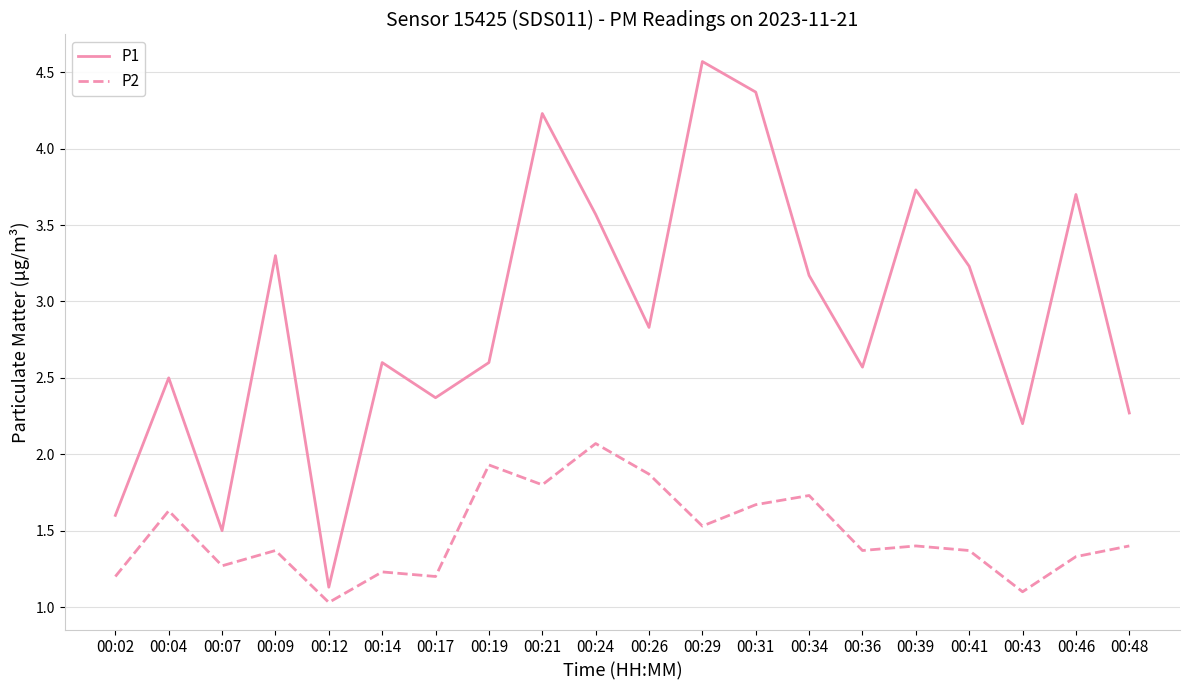

What is the maximum value shown in the chart?

4.6